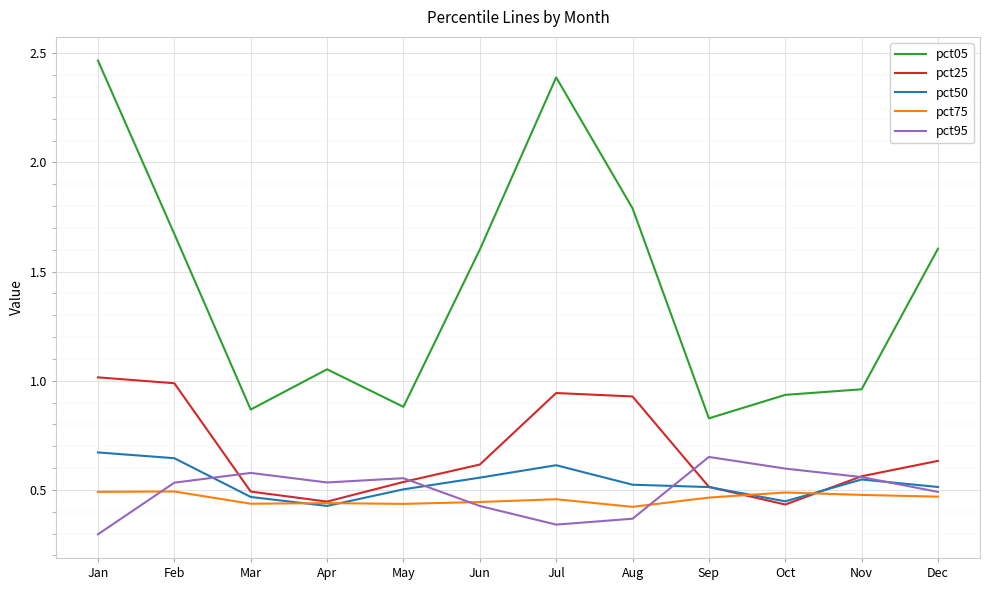

Which series has the widest spread of values?

pct05